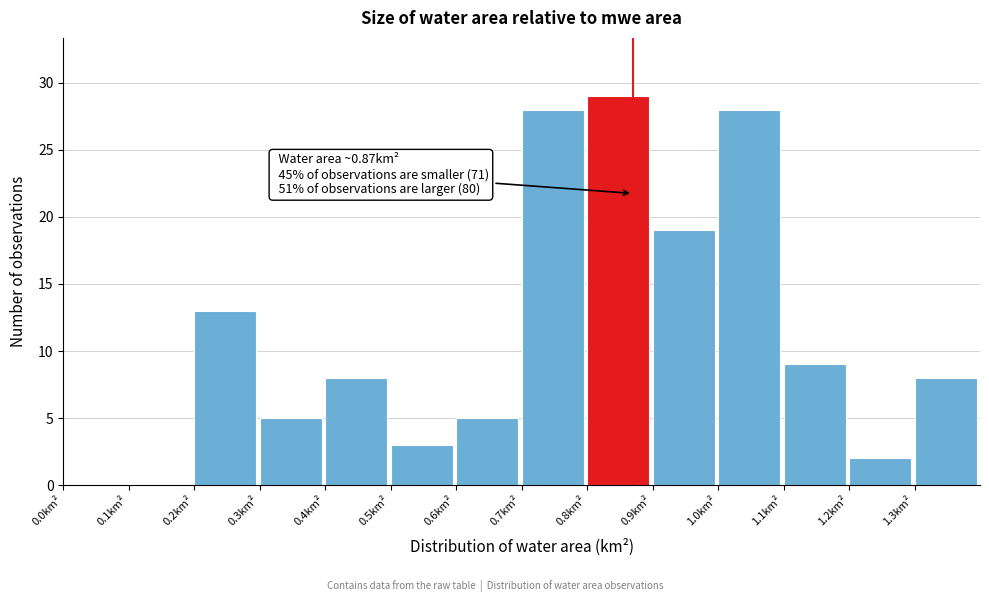

Which range on the x-axis has the tallest bar?

0.8 to 0.9